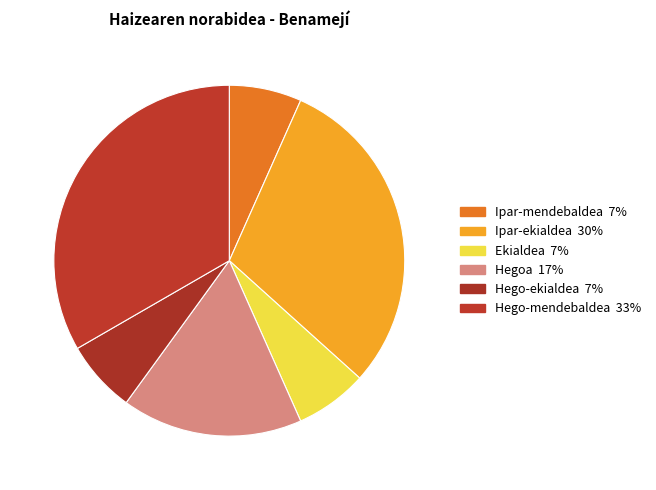

To the nearest percent, what percentage of the pie is Ipar-mendebaldea?

7%